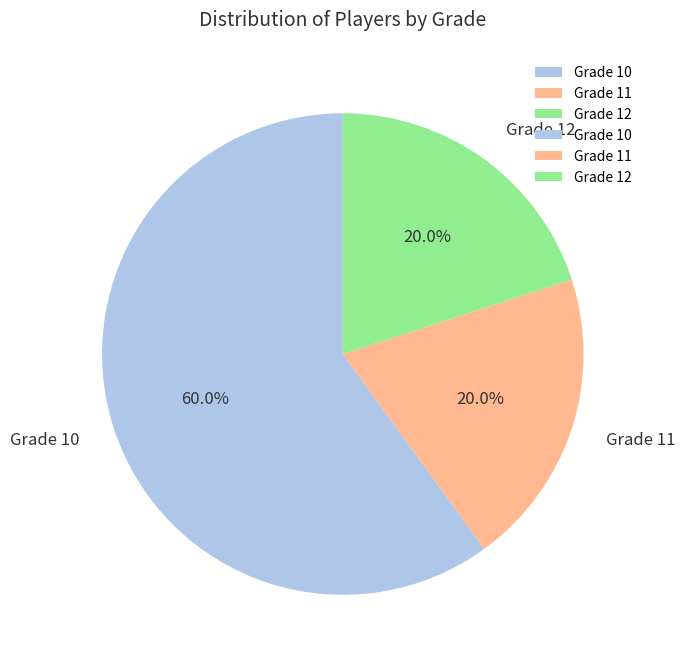

Which slice is the largest?

Grade 10